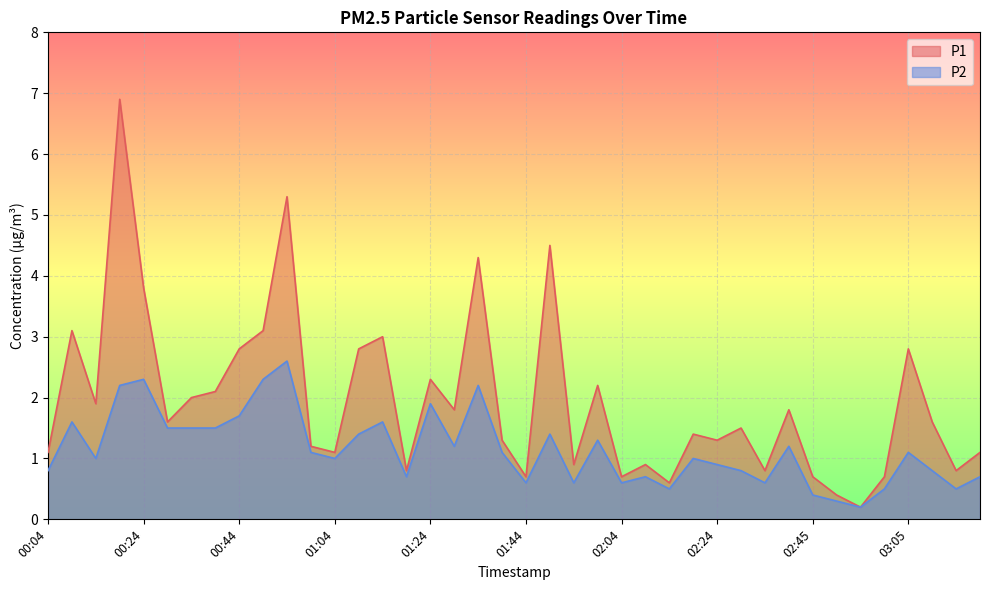

At which category does P1 reach its first local peak?

00:09